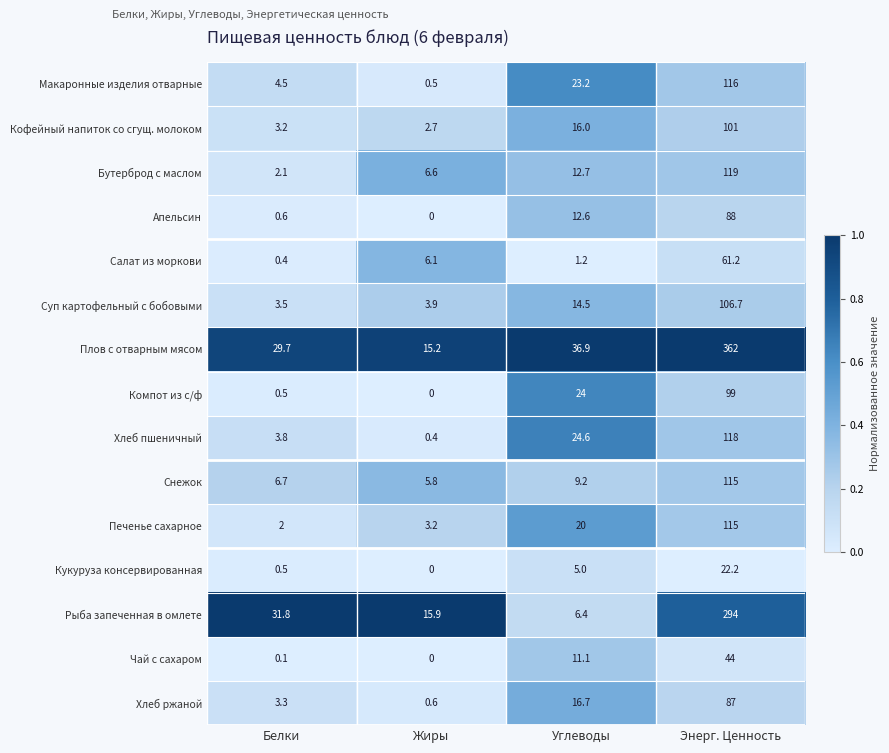

At how many categories does at least one series exceed 0?

4